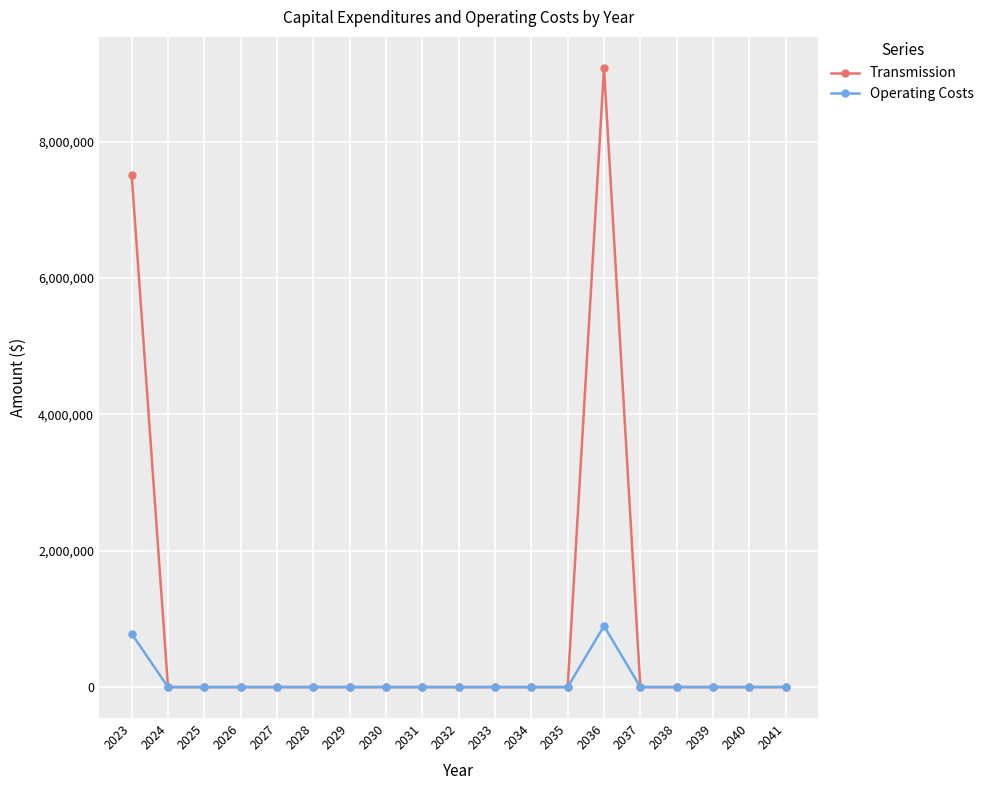

Where is Operating Costs nearest to the value 448500?

2023